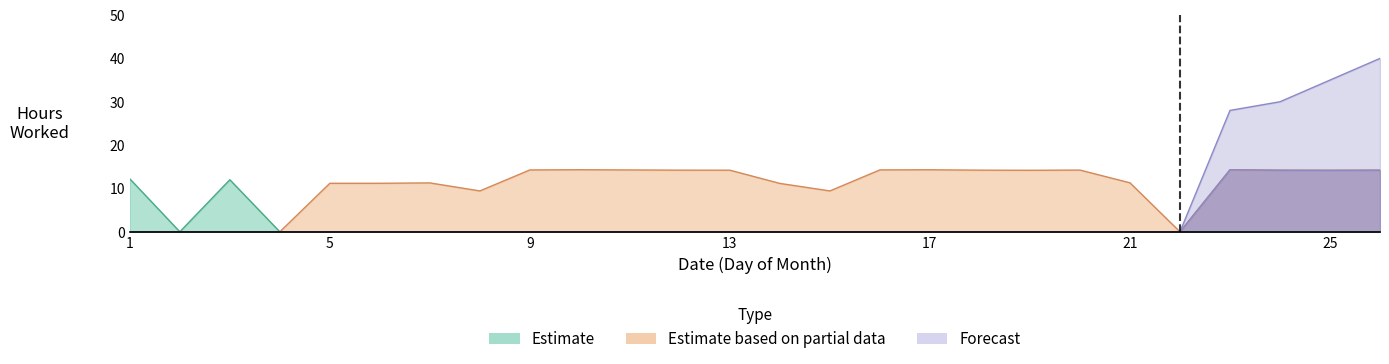

How many lines are shown in the chart?

3